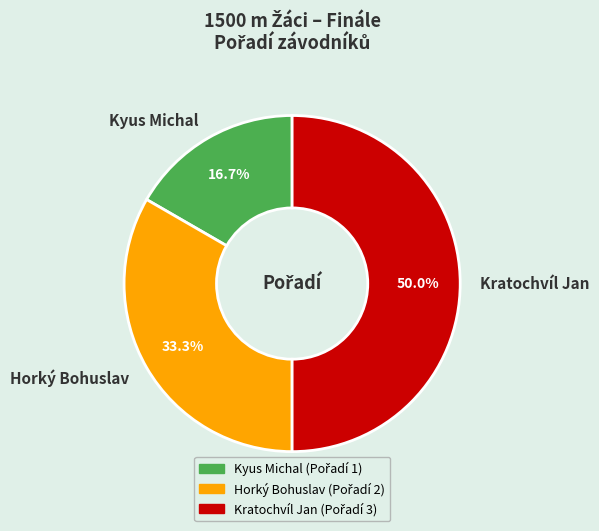

Count the number of slices in the pie.

3